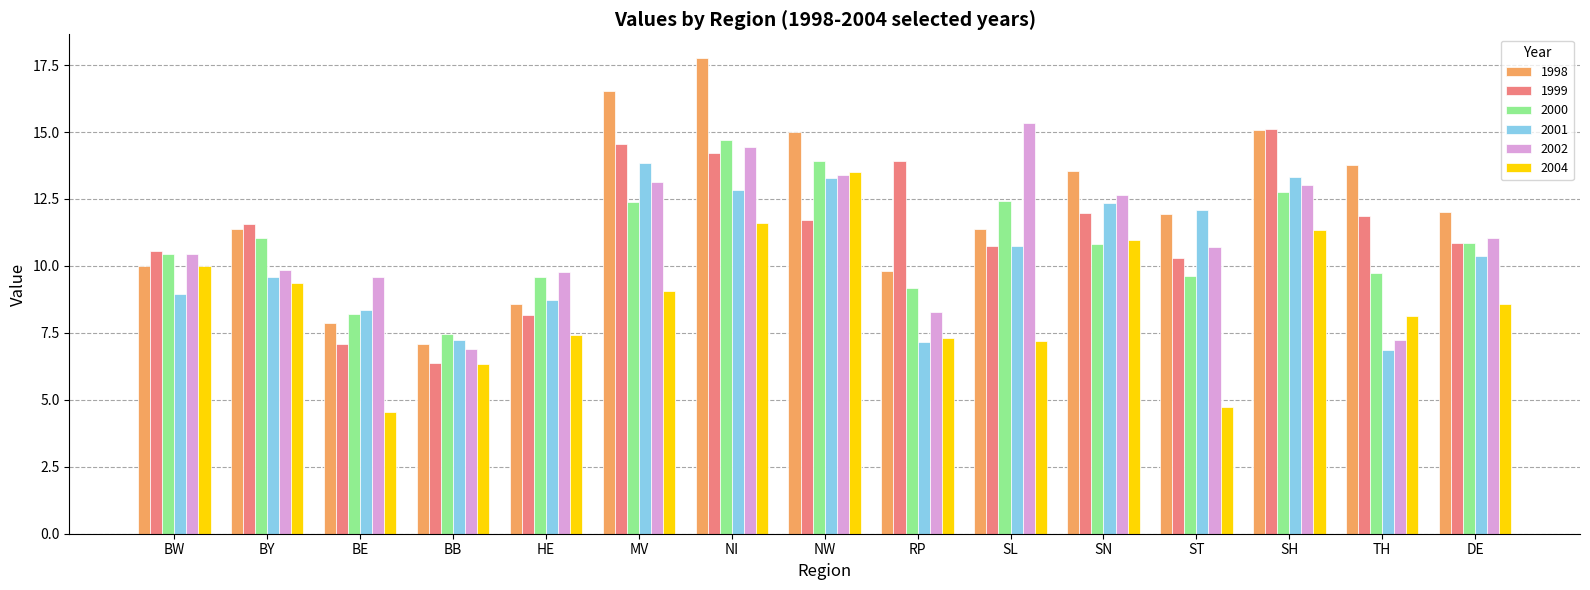

Count the number of data series in this chart.

6